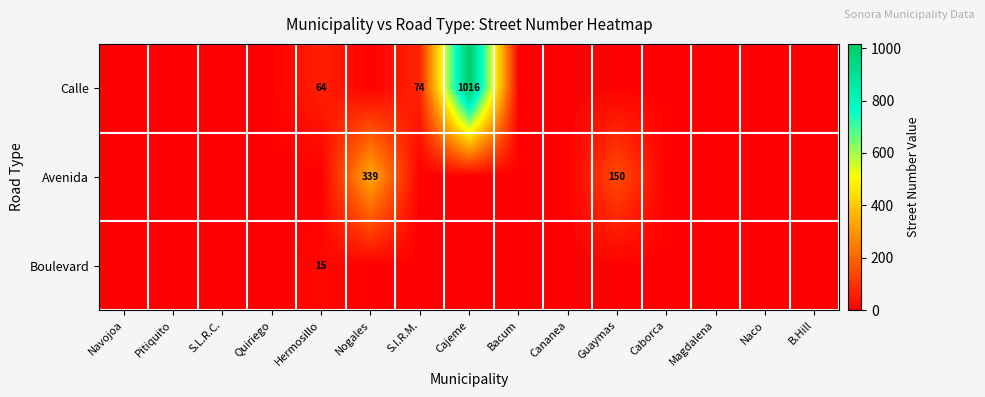

Rank the categories by Calle value from highest to lowest.

Cajeme, S.I.R.M., Hermosillo, Navojoa, Pitiquito, S.L.R.C., Quiriego, Nogales, Bacum, Cananea, Guaymas, Caborca, Magdalena, Naco, B.Hill